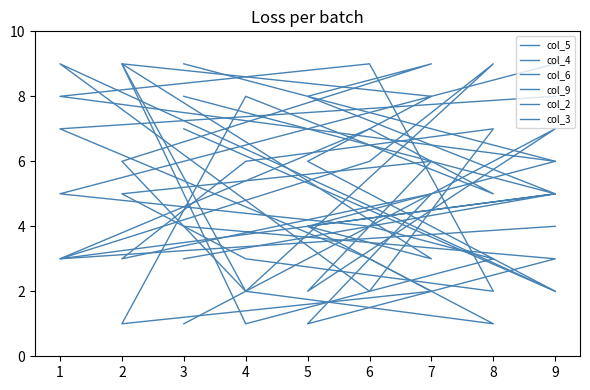

What is the total value across all series at 4?

22